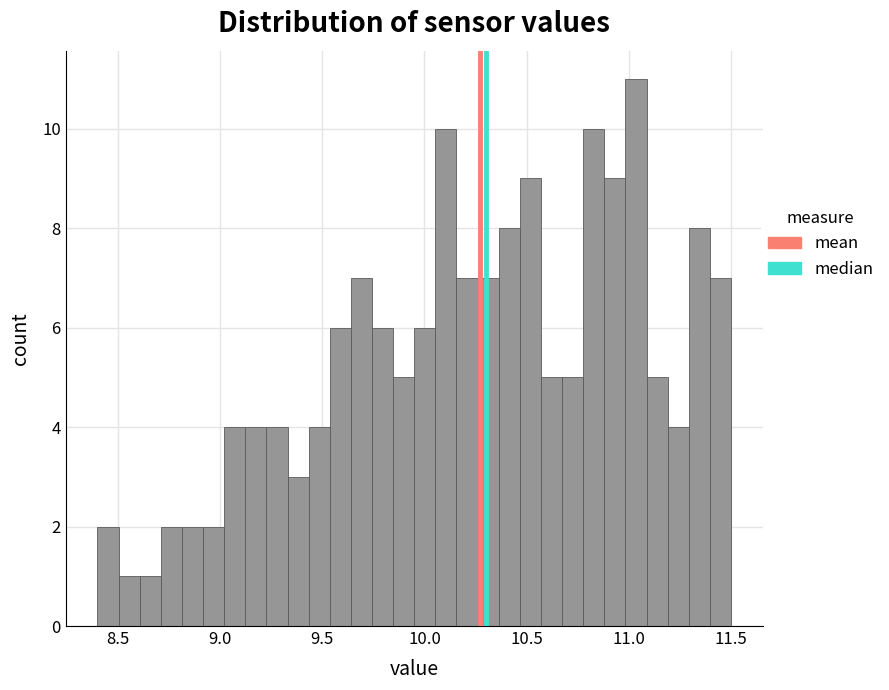

Around what value on the x-axis is the tallest bar? Give the approximate position of its centre, as read against the axis.

11.05